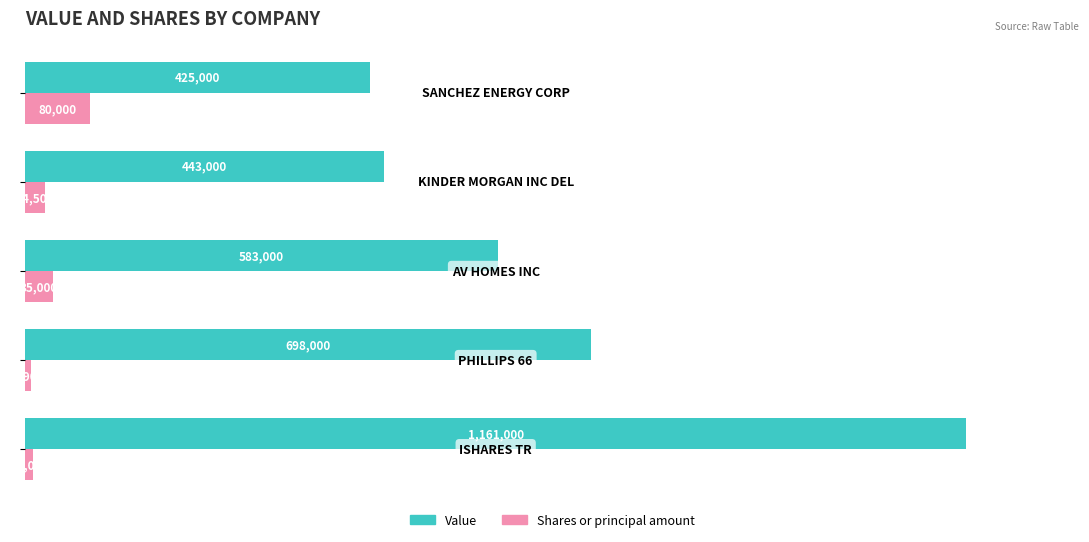

What are all the series names shown in the legend?

Value, Shares or principal amount